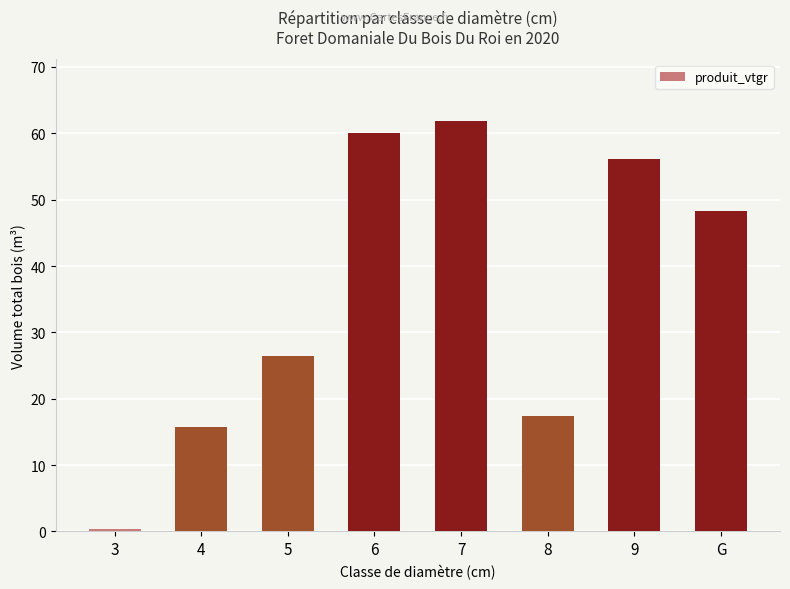

What is the label of the 8th bar from the right?

3